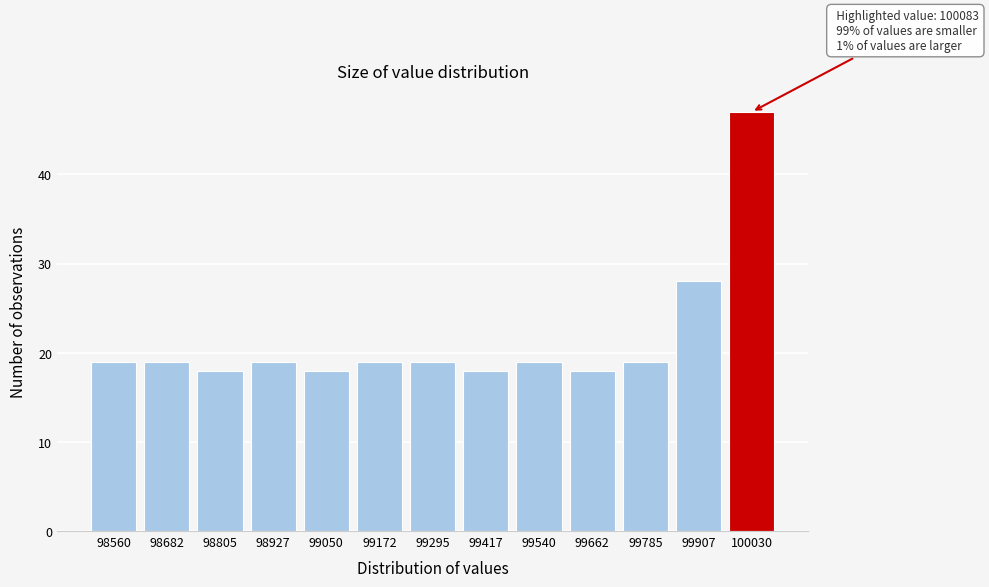

Reading right to left, transcribe all the data shown in this chart.

100030=47	99907=28	99785=19	99662=18	99540=19	99417=18	99295=19	99172=19	99050=18	98927=19	98805=18	98682=19	98560=19